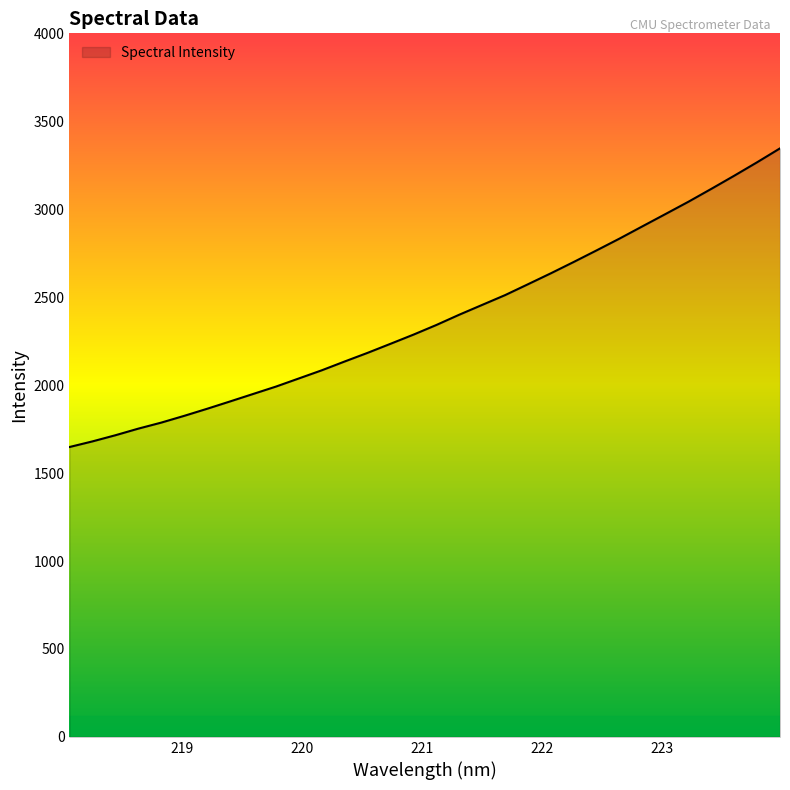

What is the average value?

2379.4